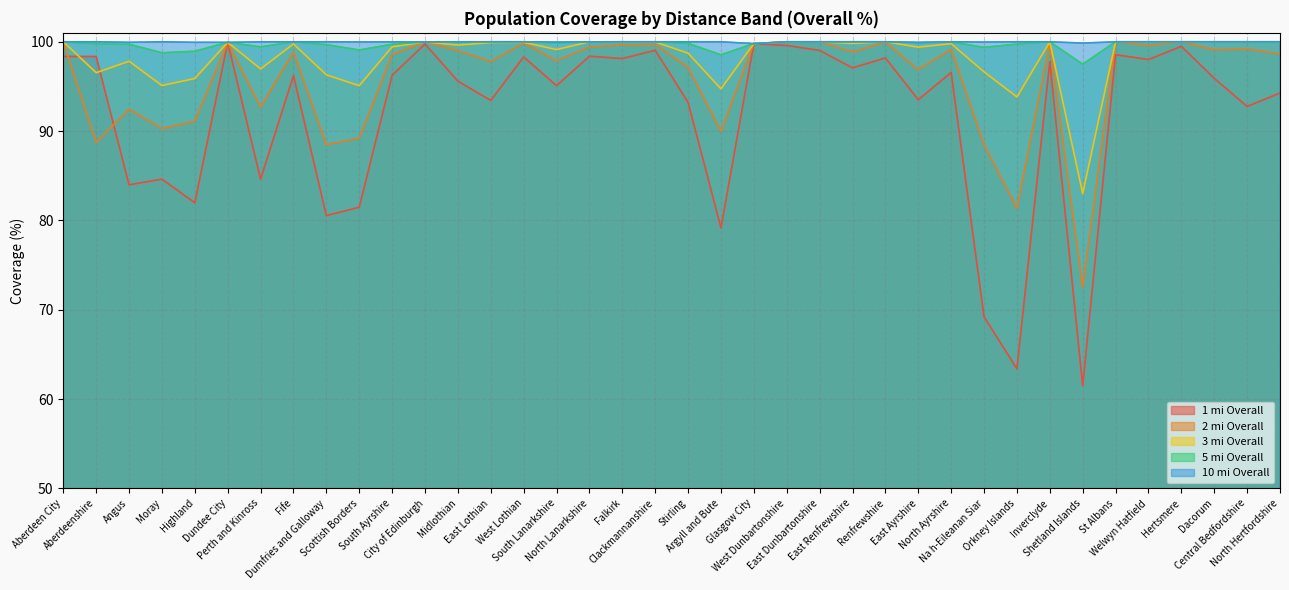

Reading left to right, what are all the values shown in this chart?

1 mi Overall: Aberdeen City=98.4	Aberdeenshire=98.3	Angus=84.0	Moray=84.6	Highland=82.0	Dundee City=99.9	Perth and Kinross=84.6	Fife=96.2	Dumfries and Galloway=80.5	Scottish Borders=81.5	South Ayrshire=96.2	City of Edinburgh=99.8	Midlothian=95.6	East Lothian=93.4	West Lothian=98.3	South Lanarkshire=95.1	North Lanarkshire=98.4	Falkirk=98.1	Clackmannanshire=99.0	Stirling=93.2	Argyll and Bute=79.2	Glasgow City=99.8	West Dunbartonshire=99.6	East Dunbartonshire=99.0	East Renfrewshire=97.1	Renfrewshire=98.2	East Ayrshire=93.5	North Ayrshire=96.6	Na h-Eileanan Siar=69.2	Orkney Islands=63.4	Inverclyde=97.8	Shetland Islands=61.5	St Albans=98.5	Welwyn Hatfield=98.0	Hertsmere=99.5	Dacorum=95.9	Central Bedfordshire=92.8	North Hertfordshire=94.3
2 mi Overall: Aberdeen City=99.9	Aberdeenshire=88.7	Angus=92.5	Moray=90.3	Highland=91.1	Dundee City=99.9	Perth and Kinross=92.7	Fife=98.8	Dumfries and Galloway=88.5	Scottish Borders=89.2	South Ayrshire=98.6	City of Edinburgh=100.0	Midlothian=99.0	East Lothian=97.8	West Lothian=99.9	South Lanarkshire=97.9	North Lanarkshire=99.4	Falkirk=99.7	Clackmannanshire=99.7	Stirling=97.1	Argyll and Bute=90.0	Glasgow City=99.8	West Dunbartonshire=100.0	East Dunbartonshire=100.0	East Renfrewshire=98.9	Renfrewshire=100.0	East Ayrshire=96.9	North Ayrshire=99.2	Na h-Eileanan Siar=88.5	Orkney Islands=81.3	Inverclyde=99.8	Shetland Islands=72.5	St Albans=100.0	Welwyn Hatfield=99.6	Hertsmere=100.0	Dacorum=99.1	Central Bedfordshire=99.2	North Hertfordshire=98.6
3 mi Overall: Aberdeen City=100.0	Aberdeenshire=96.5	Angus=97.8	Moray=95.1	Highland=95.9	Dundee City=99.9	Perth and Kinross=97.0	Fife=99.8	Dumfries and Galloway=96.3	Scottish Borders=95.1	South Ayrshire=99.4	City of Edinburgh=100.0	Midlothian=99.6	East Lothian=99.9	West Lothian=99.9	South Lanarkshire=99.1	North Lanarkshire=100.0	Falkirk=100.0	Clackmannanshire=100.0	Stirling=98.7	Argyll and Bute=94.7	Glasgow City=99.8	West Dunbartonshire=100.0	East Dunbartonshire=100.0	East Renfrewshire=99.8	Renfrewshire=100.0	East Ayrshire=99.4	North Ayrshire=99.8	Na h-Eileanan Siar=96.6	Orkney Islands=93.8	Inverclyde=100.0	Shetland Islands=83.0	St Albans=100.0	Welwyn Hatfield=100.0	Hertsmere=100.0	Dacorum=100.0	Central Bedfordshire=100.0	North Hertfordshire=100.0
5 mi Overall: Aberdeen City=100.0	Aberdeenshire=99.8	Angus=99.7	Moray=98.8	Highland=98.9	Dundee City=99.9	Perth and Kinross=99.4	Fife=100.0	Dumfries and Galloway=99.7	Scottish Borders=99.1	South Ayrshire=99.7	City of Edinburgh=100.0	Midlothian=100.0	East Lothian=100.0	West Lothian=100.0	South Lanarkshire=99.9	North Lanarkshire=100.0	Falkirk=100.0	Clackmannanshire=100.0	Stirling=99.8	Argyll and Bute=98.5	Glasgow City=99.8	West Dunbartonshire=100.0	East Dunbartonshire=100.0	East Renfrewshire=100.0	Renfrewshire=100.0	East Ayrshire=99.9	North Ayrshire=100.0	Na h-Eileanan Siar=99.4	Orkney Islands=99.7	Inverclyde=100.0	Shetland Islands=97.5	St Albans=100.0	Welwyn Hatfield=100.0	Hertsmere=100.0	Dacorum=100.0	Central Bedfordshire=100.0	North Hertfordshire=100.0
10 mi Overall: Aberdeen City=100.0	Aberdeenshire=100.0	Angus=99.9	Moray=100.0	Highland=99.9	Dundee City=99.9	Perth and Kinross=100.0	Fife=100.0	Dumfries and Galloway=100.0	Scottish Borders=100.0	South Ayrshire=100.0	City of Edinburgh=100.0	Midlothian=100.0	East Lothian=100.0	West Lothian=100.0	South Lanarkshire=100.0	North Lanarkshire=100.0	Falkirk=100.0	Clackmannanshire=100.0	Stirling=100.0	Argyll and Bute=100.0	Glasgow City=99.8	West Dunbartonshire=100.0	East Dunbartonshire=100.0	East Renfrewshire=100.0	Renfrewshire=100.0	East Ayrshire=99.9	North Ayrshire=100.0	Na h-Eileanan Siar=100.0	Orkney Islands=100.0	Inverclyde=100.0	Shetland Islands=99.8	St Albans=100.0	Welwyn Hatfield=100.0	Hertsmere=100.0	Dacorum=100.0	Central Bedfordshire=100.0	North Hertfordshire=100.0